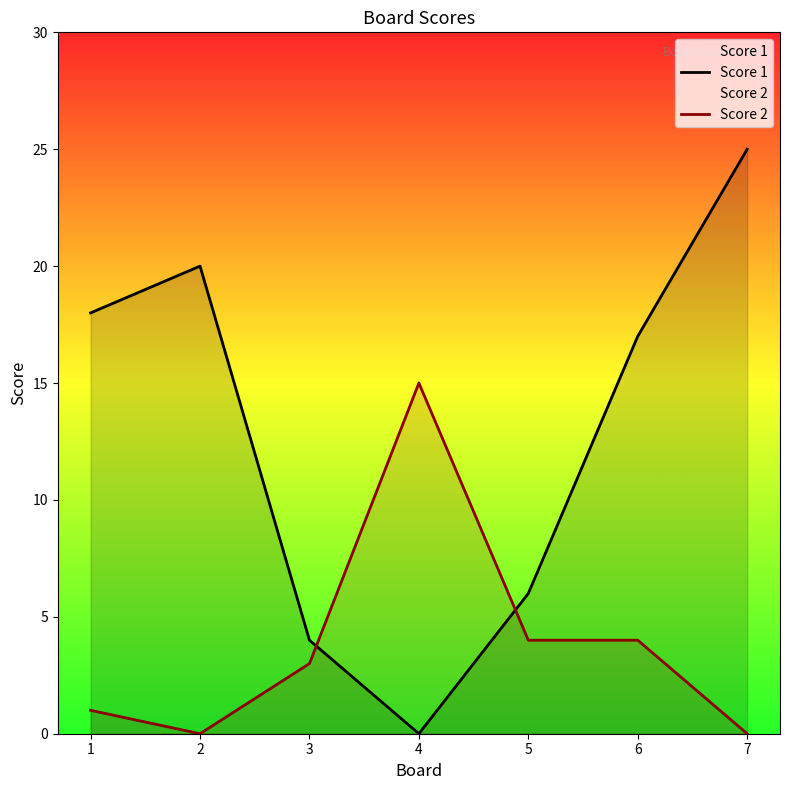

Where is Score 1 nearest to the value 12?

6